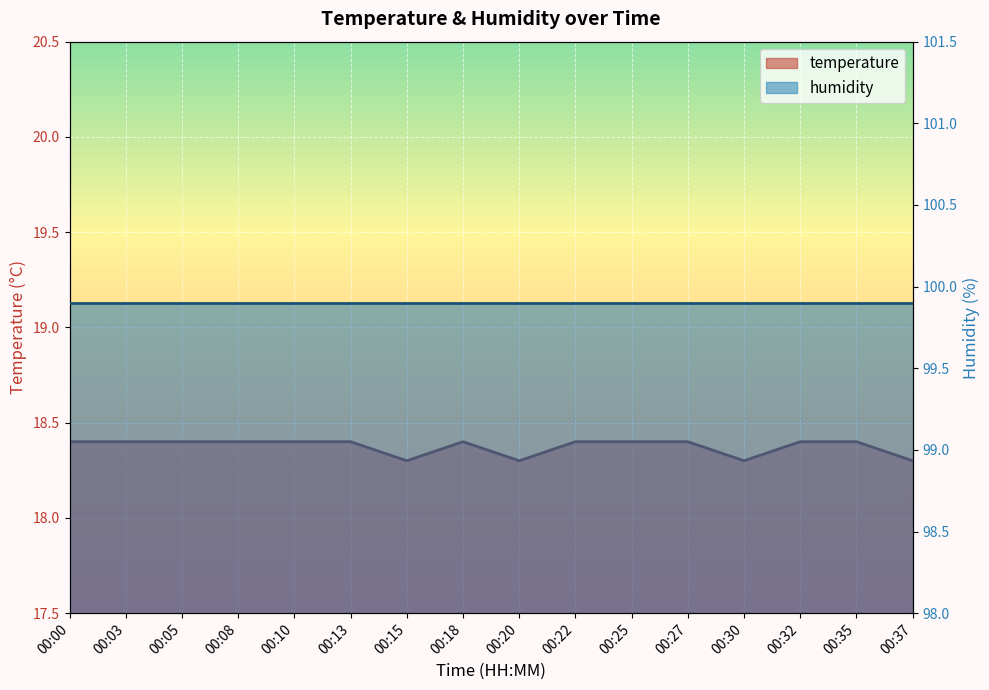

The value at 00:37 is 7.6. True or false?

False